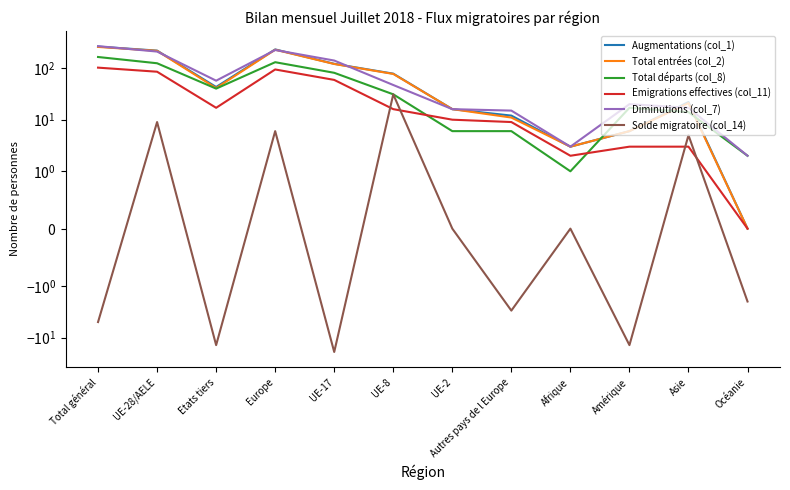

At Autres pays de l Europe, list the series in order from largest to smallest.

Diminutions (col_7), Augmentations (col_1), Total entrées (col_2), Emigrations effectives (col_11), Total départs (col_8), Solde migratoire (col_14)